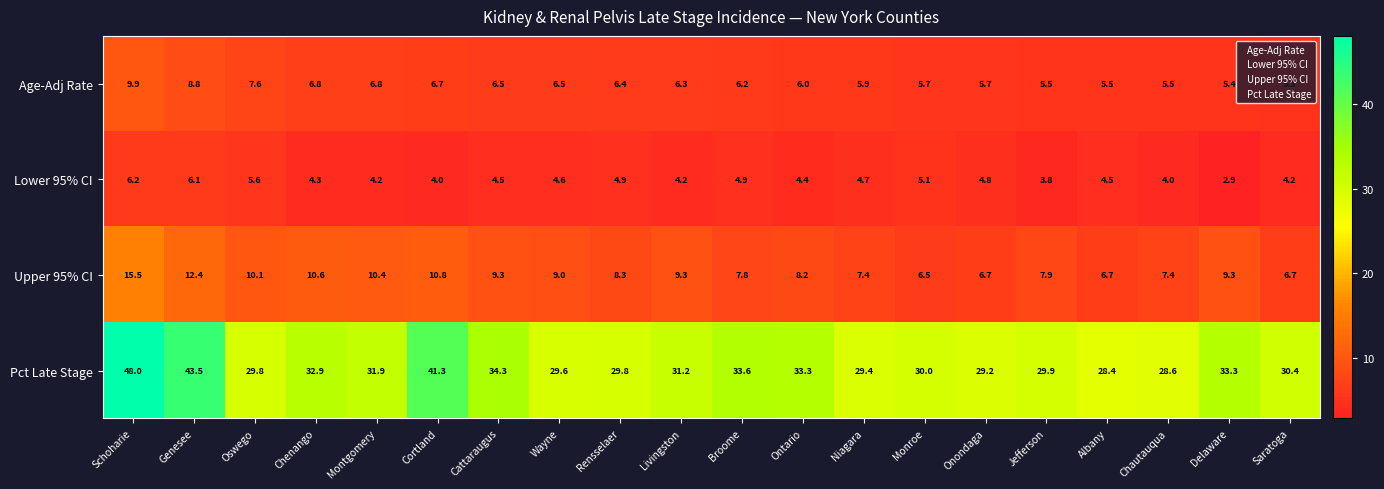

How many distinct data groups are displayed?

4